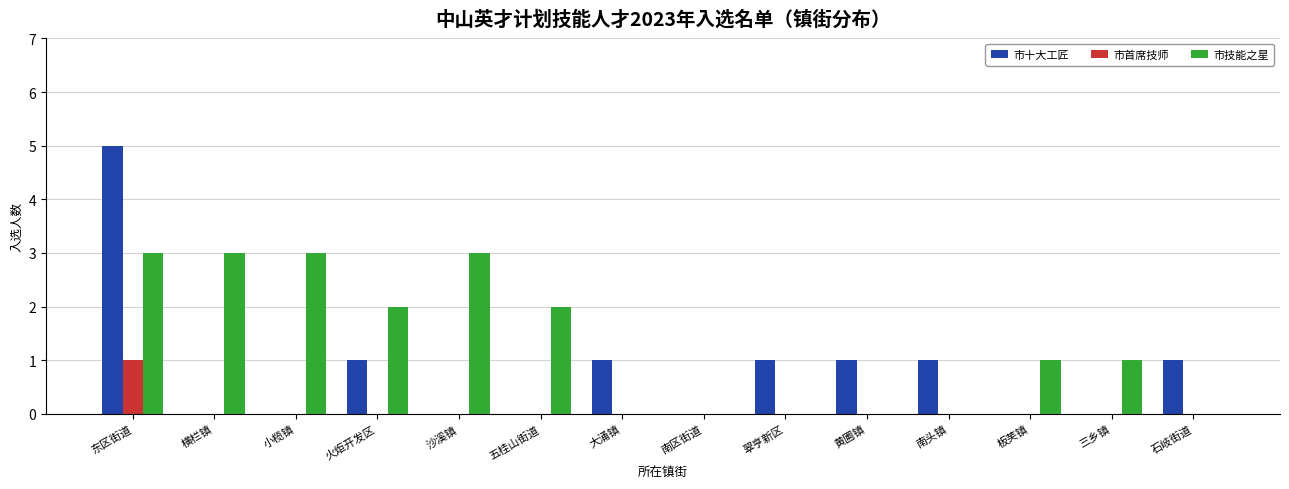

Which series has the largest total across all categories?

市技能之星